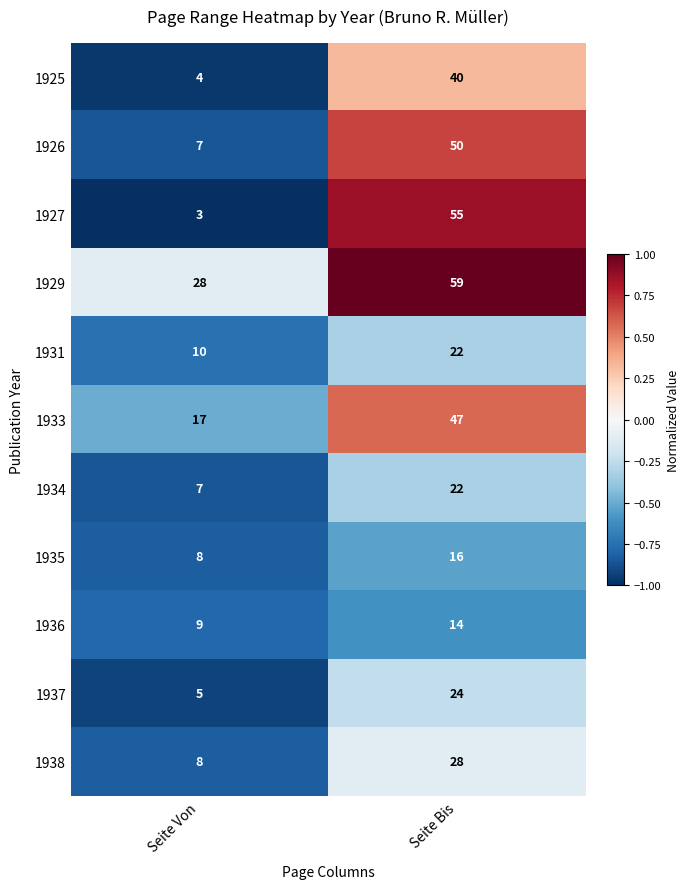

What is the difference between the 1929 values at Seite Von and Seite Bis?

31